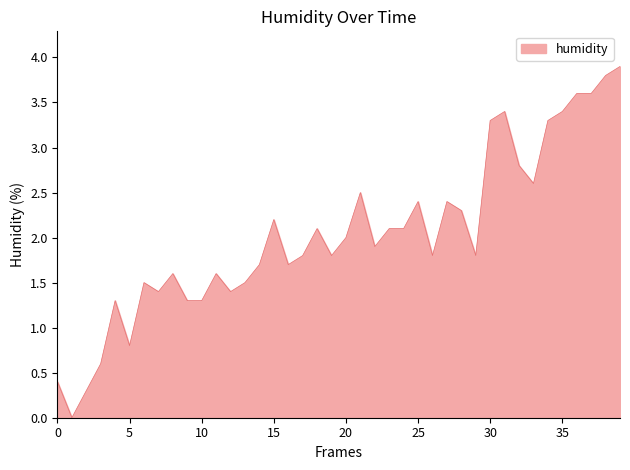

What is the maximum value shown in the chart?

3.9